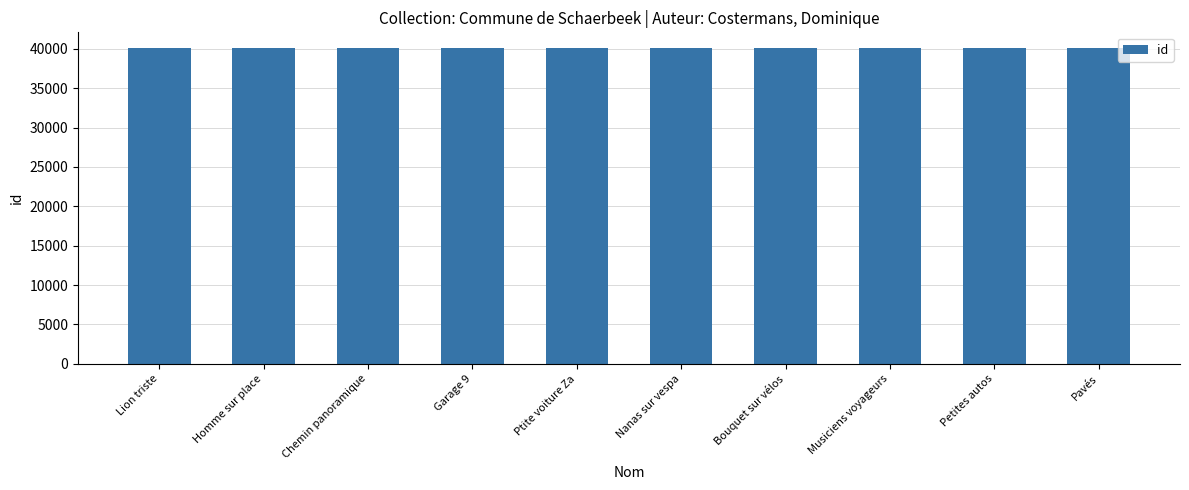

What is the maximum value shown in the chart?

40090